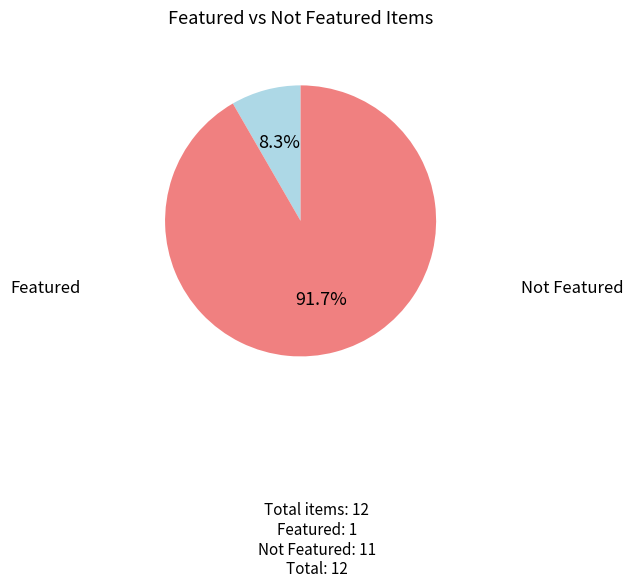

Is there a majority slice in this chart?

Yes